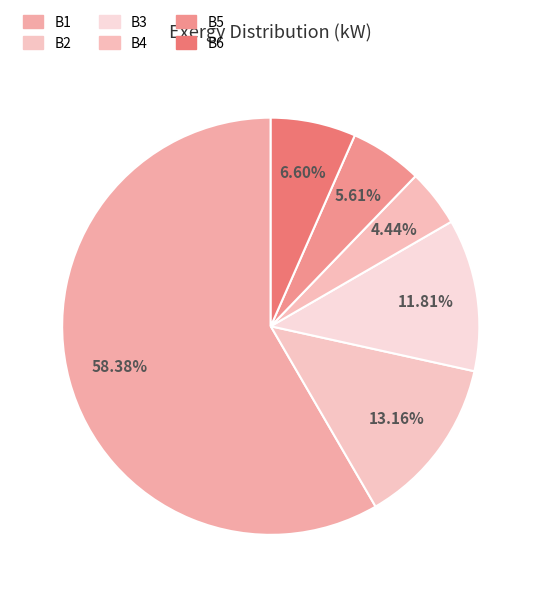

What is the change in value from B1 to B5?

-74.5